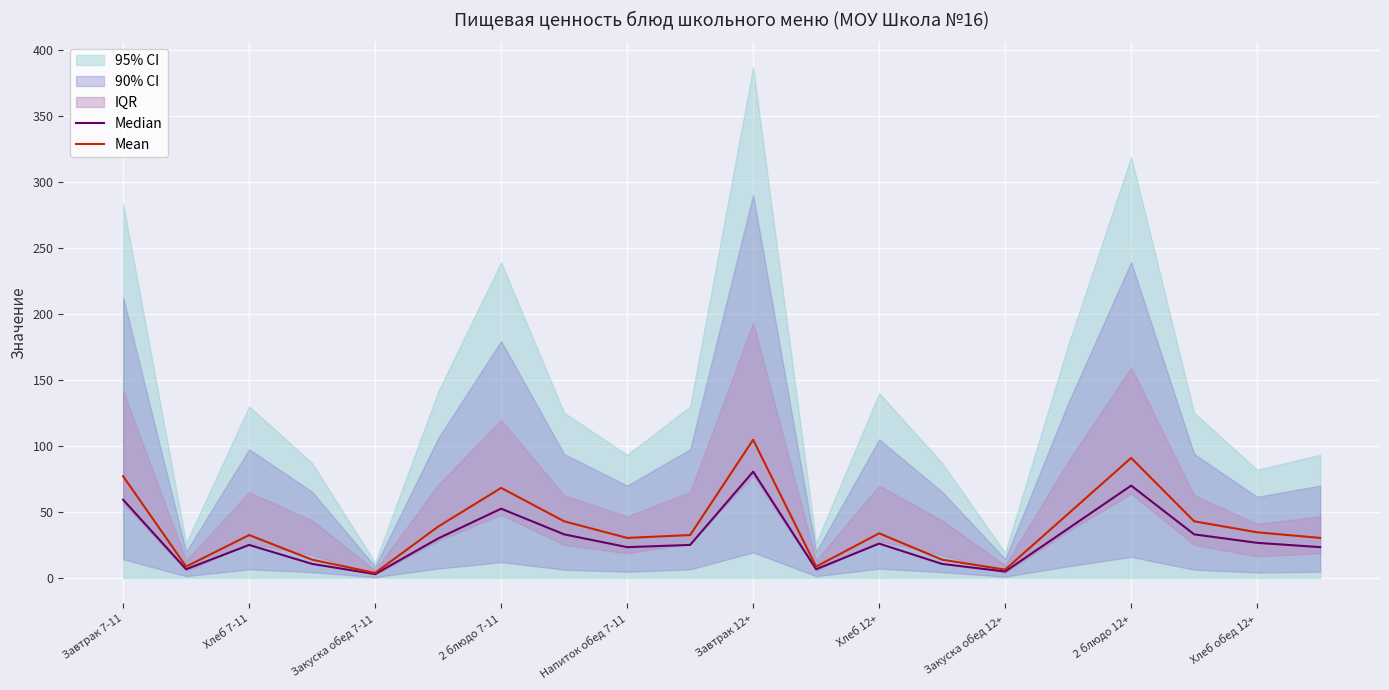

The Mean series shows 137.3 at Завтрак 12+. True or false?

False